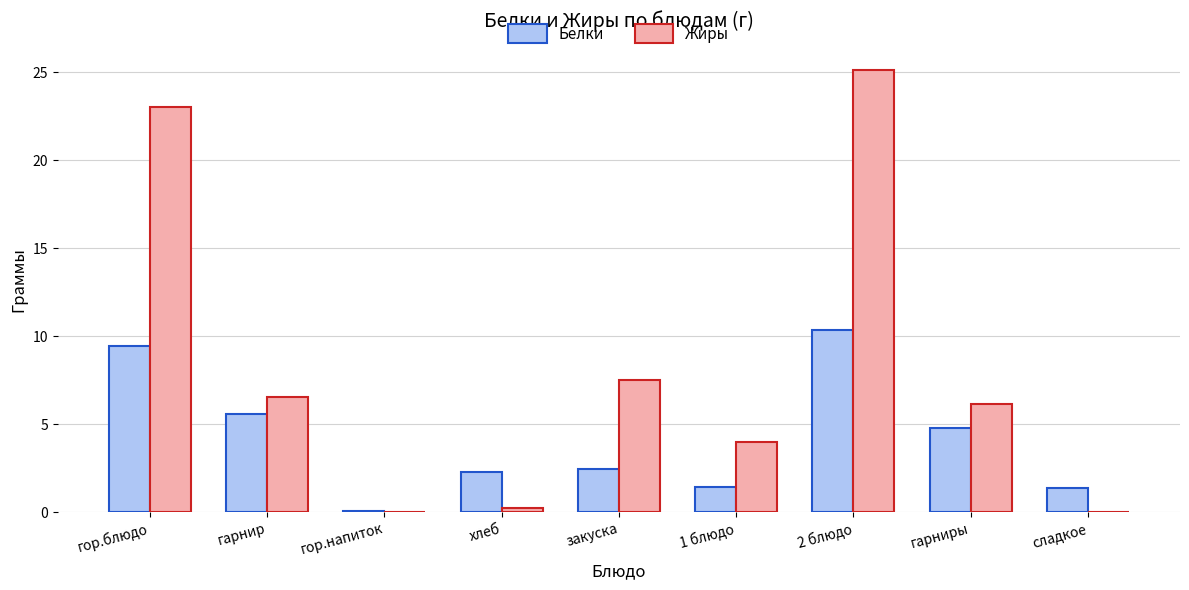

Are the bars horizontal?

No